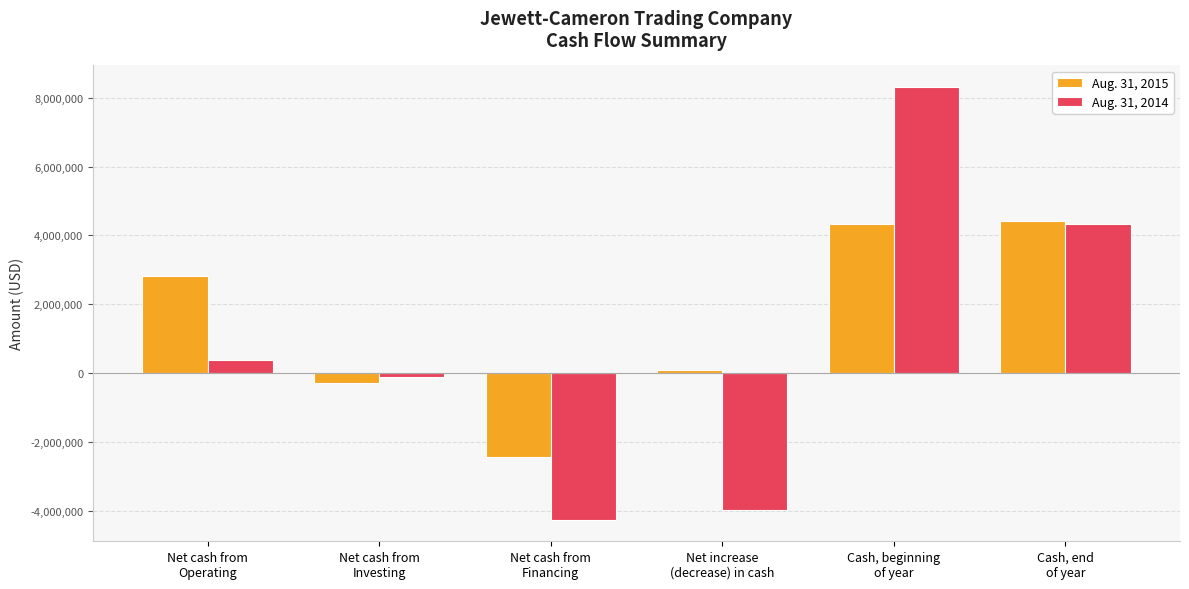

What is the difference between the Aug. 31, 2015 values at Net cash from
Operating and Net cash from
Investing?

3124059